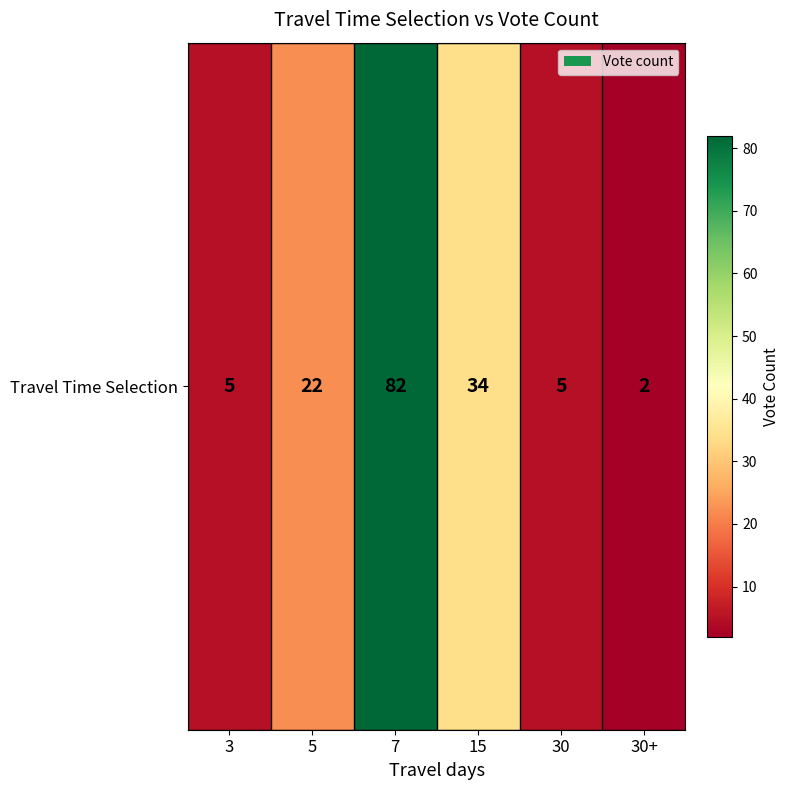

What is the approximate value at 5, to the nearest 10?

20